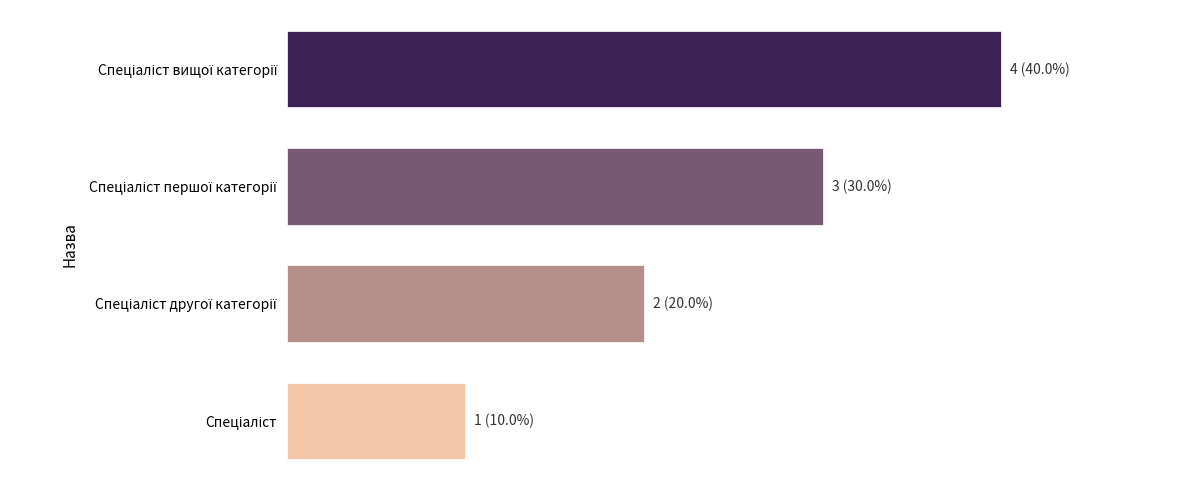

Are the bars horizontal?

Yes